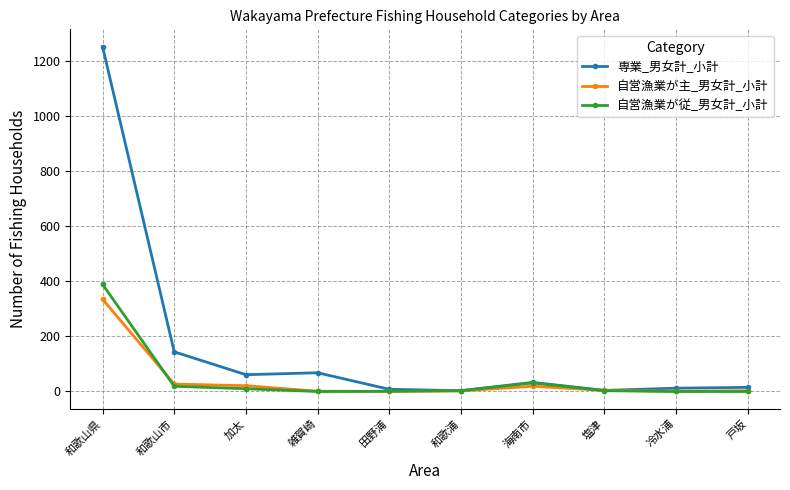

What is the approximate value of 自営漁業が従_男女計_小計 at 和歌山県?

389